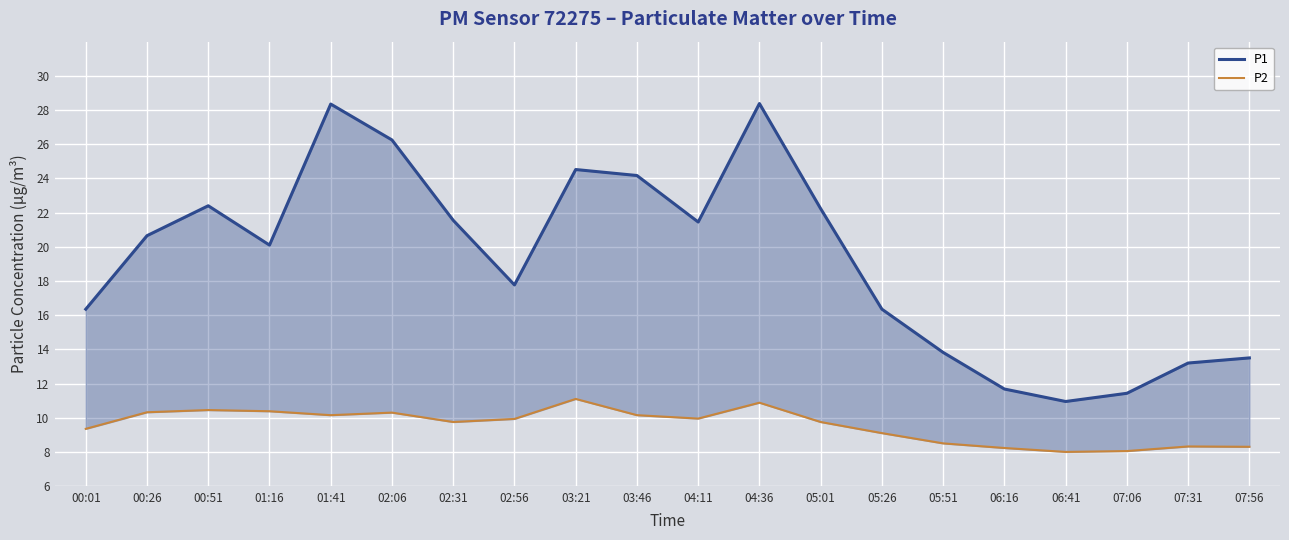

At which category does P1 reach its first local peak?

00:51